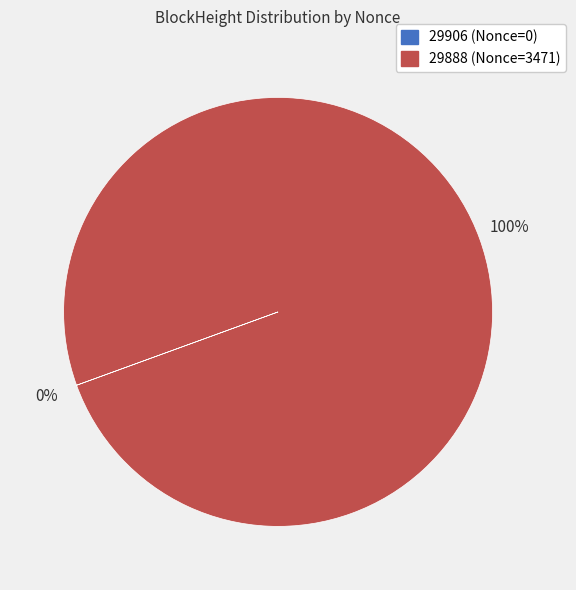

What is the largest slice in the pie chart?

29888